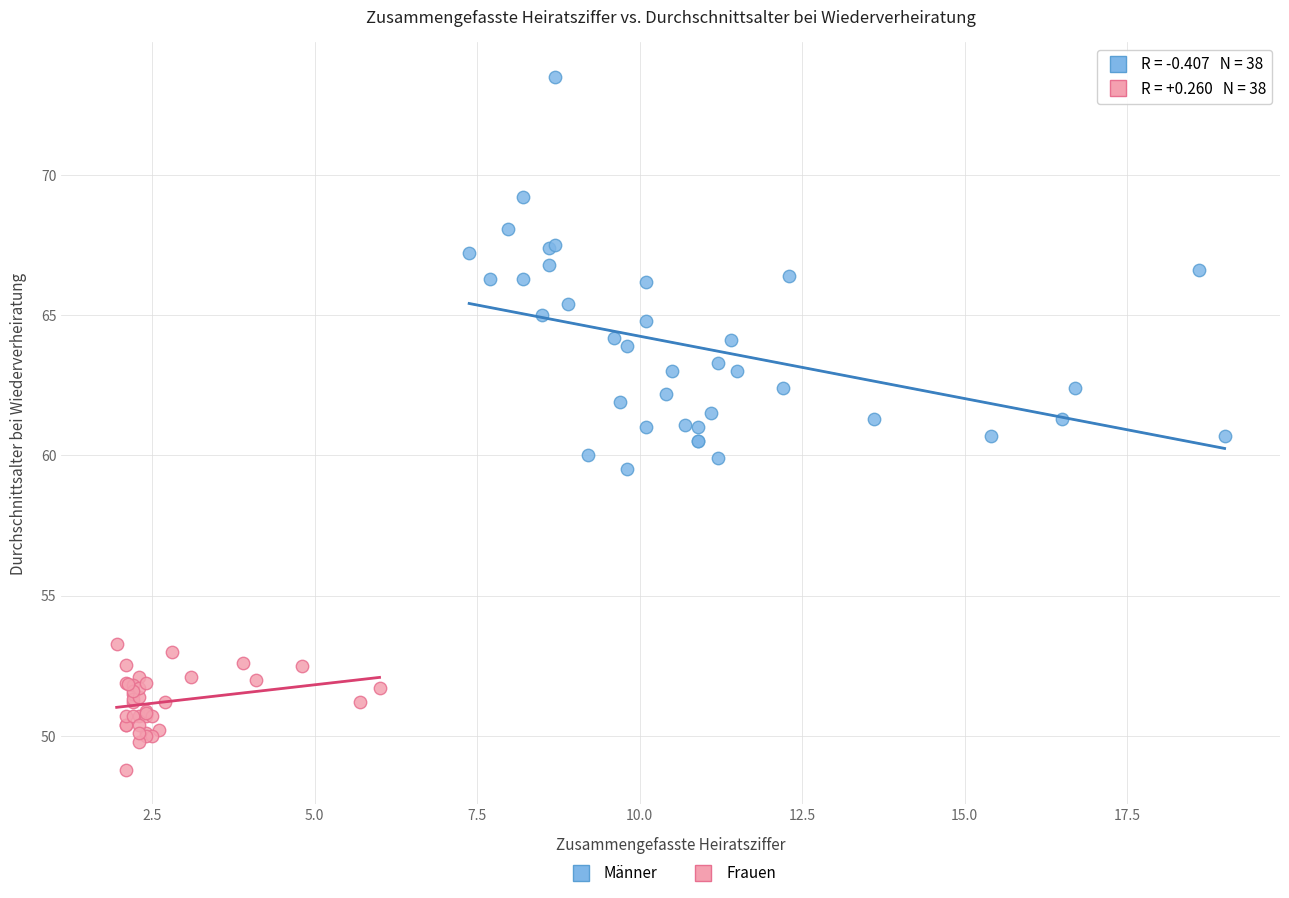

Which series contains the highest Y value?

Männer